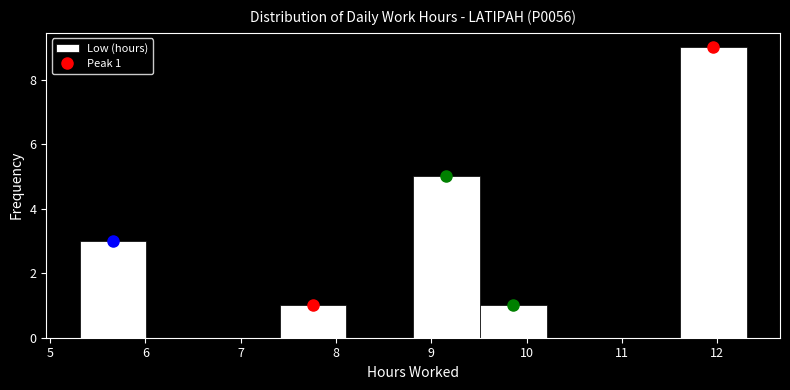

Which range on the x-axis has the tallest bar?

11.61 to 12.31